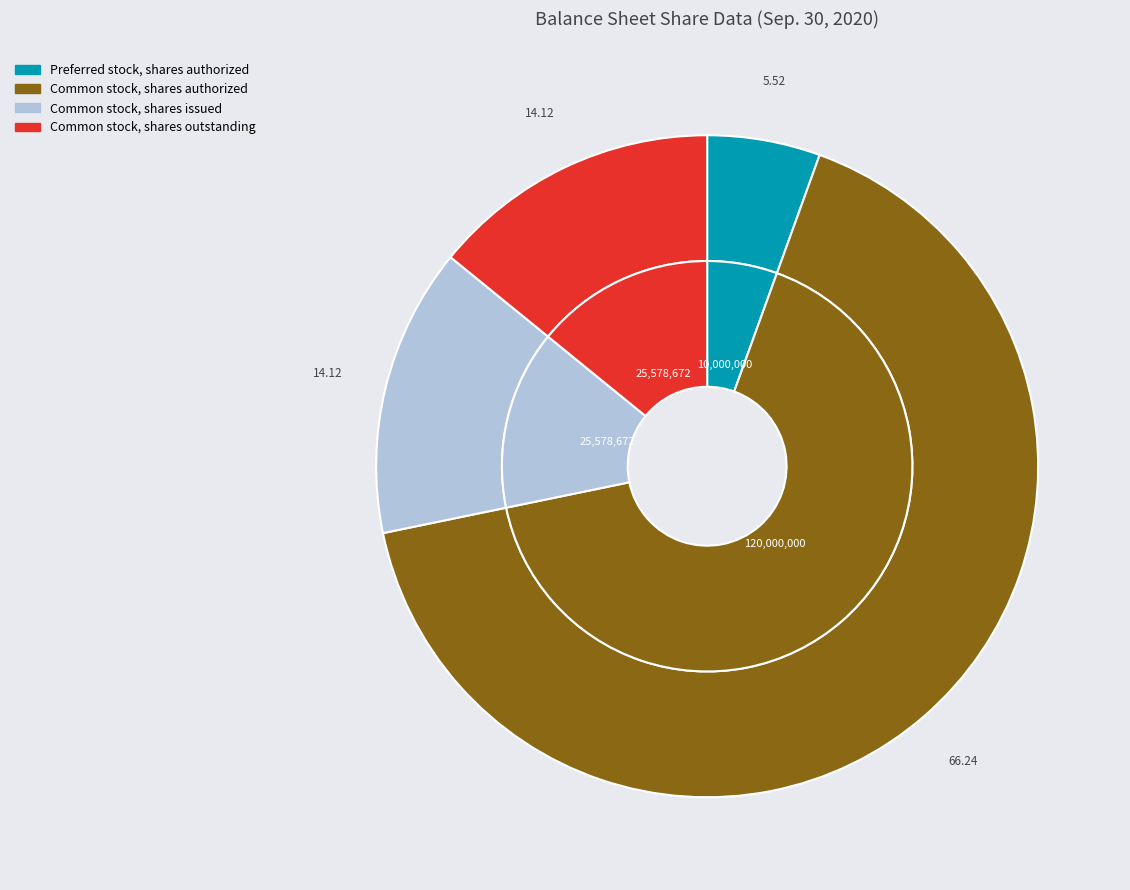

How many slices are in this pie chart?

6